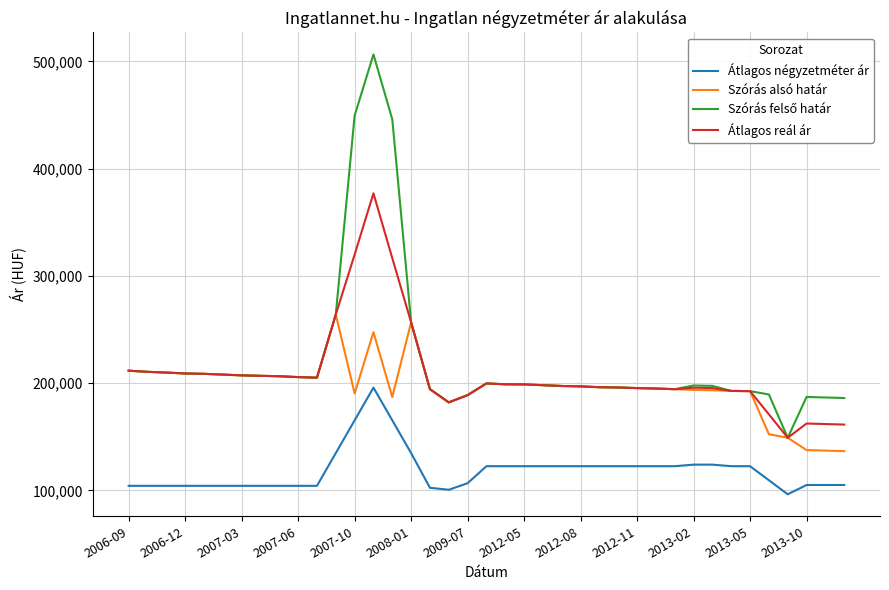

True or false: Szórás alsó határ and Átlagos négyzetméter ár intersect in this chart.

False